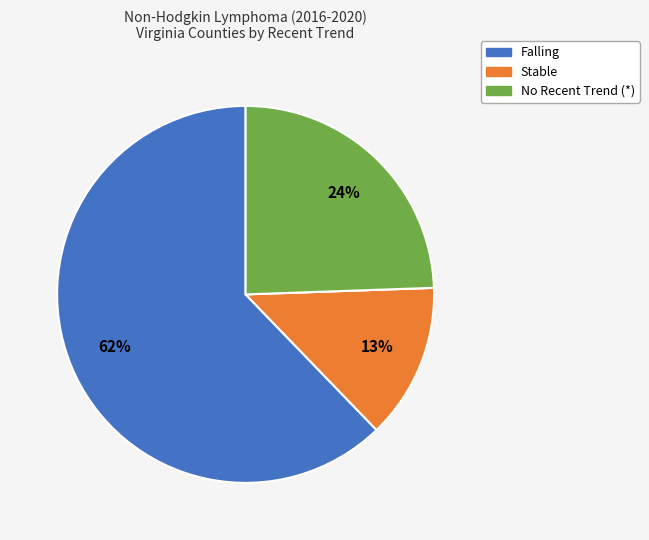

To the nearest percent, what is the average slice percentage?

25%